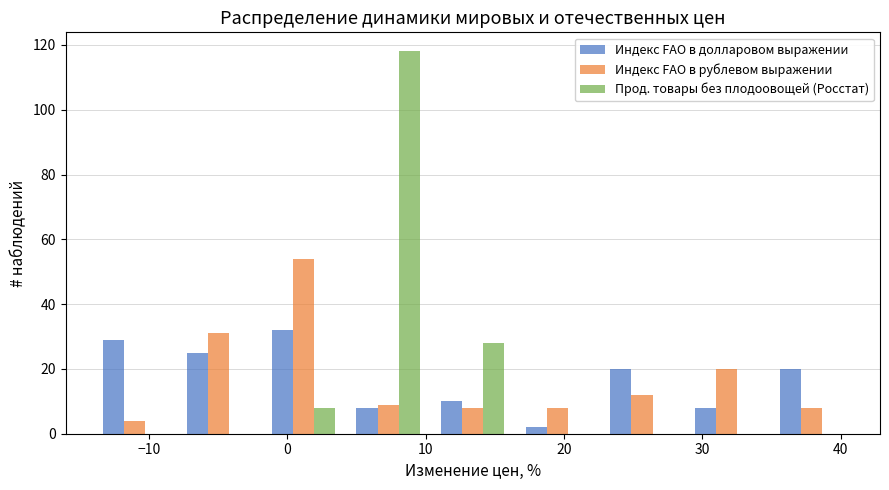

Reading left to right, transcribe this chart: for each range on the x-axis, give the height of each series' bar. Neither the bar edges nor the heights are printed on the chart, so give them approximately, as read against the axes.

-14 to -8: Индекс FAO в долларовом выражении=30	Индекс FAO в рублевом выражении=4	Прод. товары без плодоовощей (Росстат)=0
-8 to -2: Индекс FAO в долларовом выражении=26	Индекс FAO в рублевом выражении=32	Прод. товары без плодоовощей (Росстат)=0
-2 to 4: Индекс FAO в долларовом выражении=32	Индекс FAO в рублевом выражении=54	Прод. товары без плодоовощей (Росстат)=8
4 to 10: Индекс FAO в долларовом выражении=8	Индекс FAO в рублевом выражении=10	Прод. товары без плодоовощей (Росстат)=118
10 to 16: Индекс FAO в долларовом выражении=10	Индекс FAO в рублевом выражении=8	Прод. товары без плодоовощей (Росстат)=28
16 to 23: Индекс FAO в долларовом выражении=2	Индекс FAO в рублевом выражении=8	Прод. товары без плодоовощей (Росстат)=0
23 to 29: Индекс FAO в долларовом выражении=20	Индекс FAO в рублевом выражении=12	Прод. товары без плодоовощей (Росстат)=0
29 to 35: Индекс FAO в долларовом выражении=8	Индекс FAO в рублевом выражении=20	Прод. товары без плодоовощей (Росстат)=0
35 to 41: Индекс FAO в долларовом выражении=20	Индекс FAO в рублевом выражении=8	Прод. товары без плодоовощей (Росстат)=0